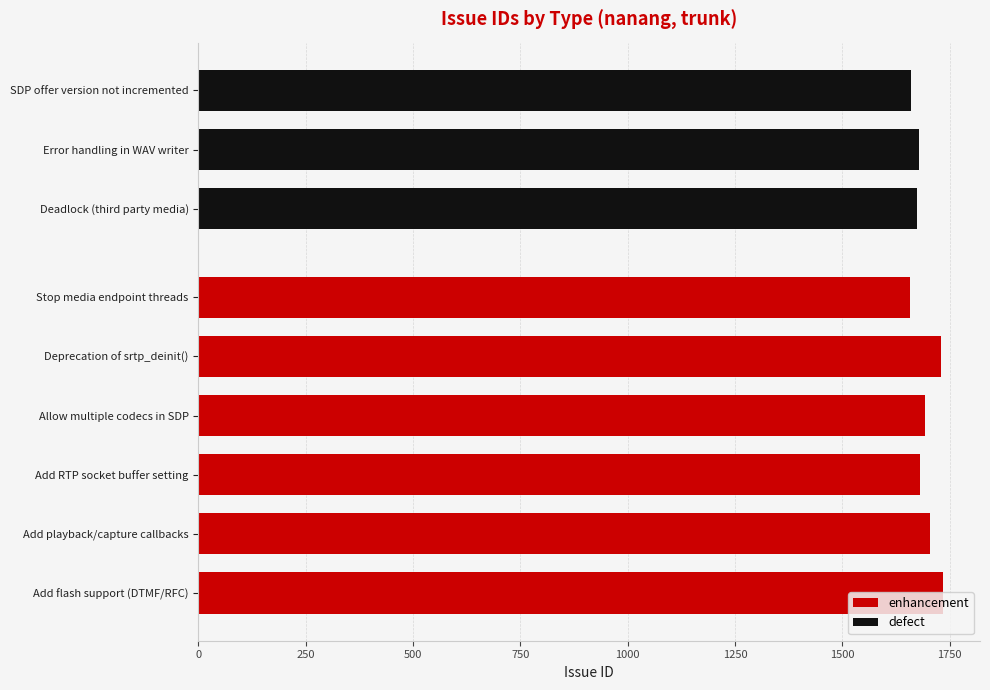

The enhancement series shows 1734 at Add flash support (DTMF/RFC). True or false?

True